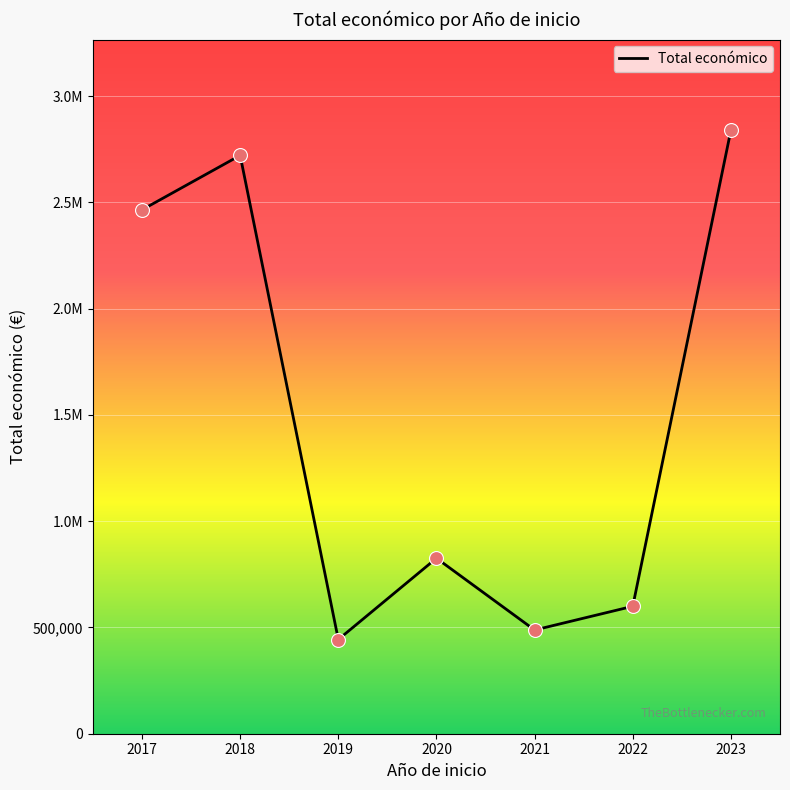

What is the ratio of the value at 2021 to the value at 2017?

0.2